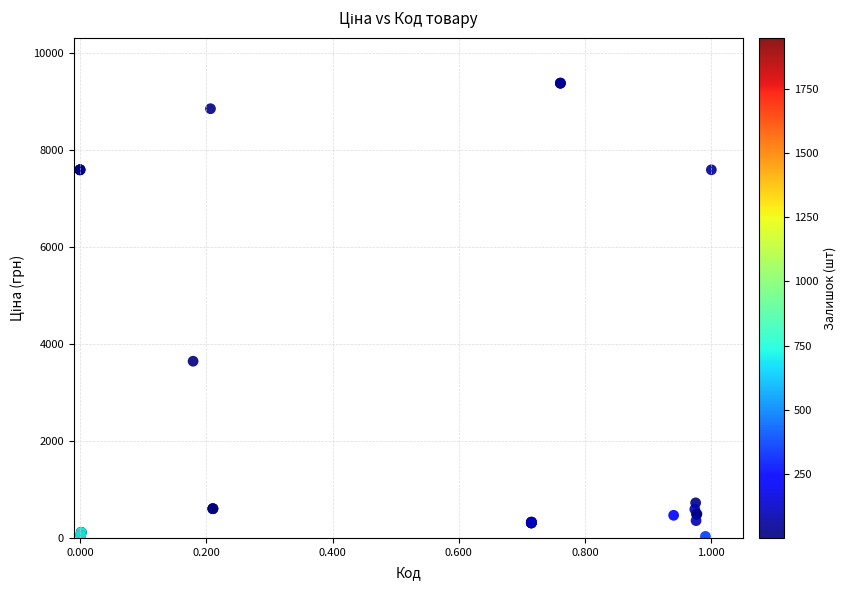

What Y value in the scatter plot is closest to 4708?

3646.5